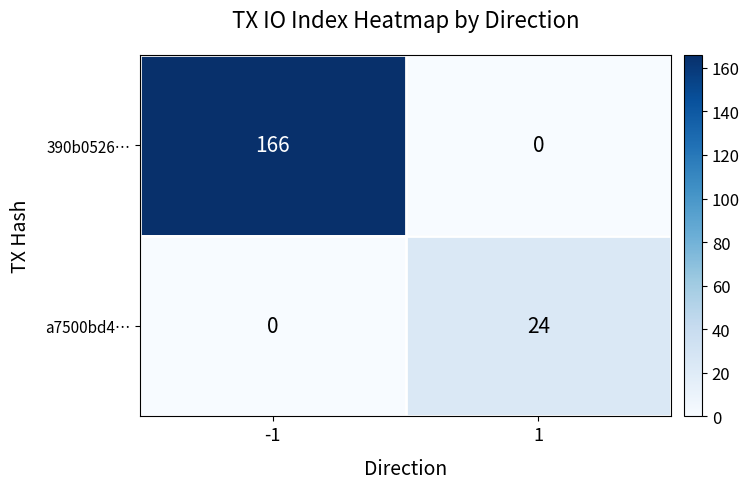

At which category is the sum across all series the highest?

-1